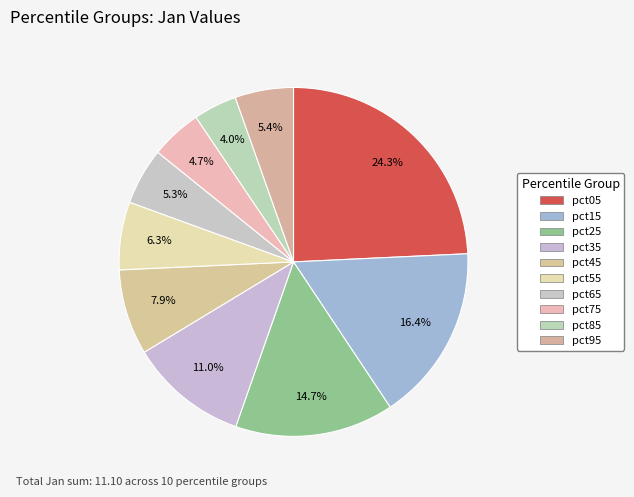

To the nearest percent, what is the average slice percentage?

10%